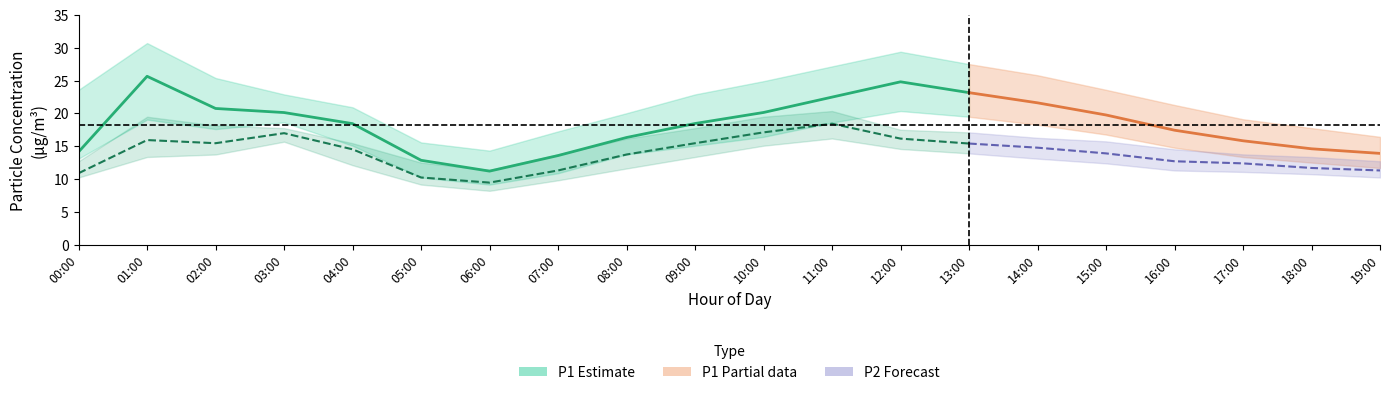

Is the value of P1_lower at 13:00 greater than the value of P1_upper at 14:00?

No